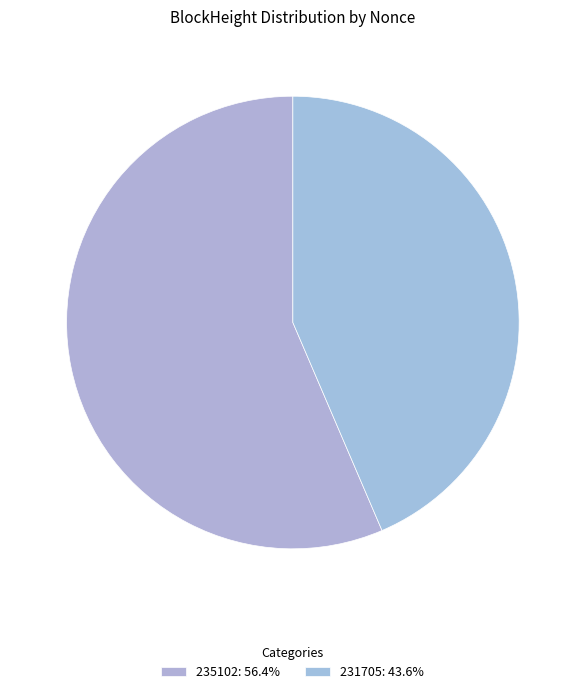

What percentage is the 231705 slice, to the nearest percent?

44%